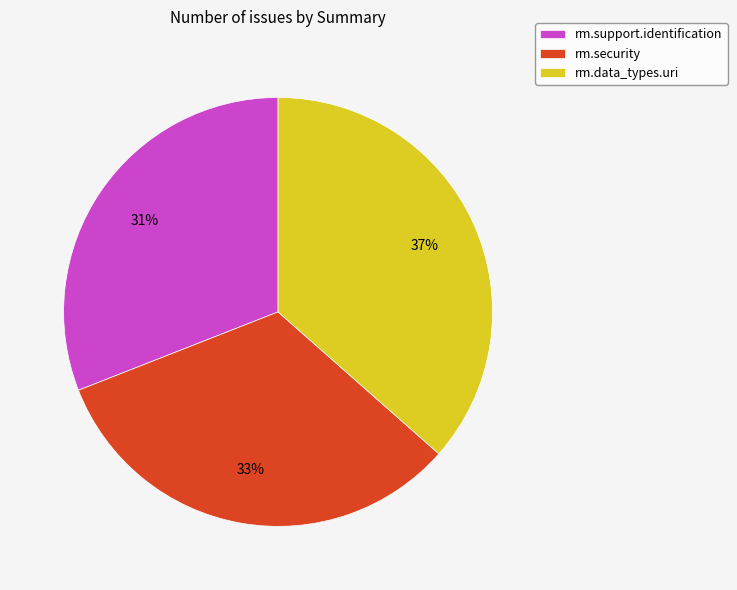

To the nearest percent, what portion does rm.support.identification represent?

31%